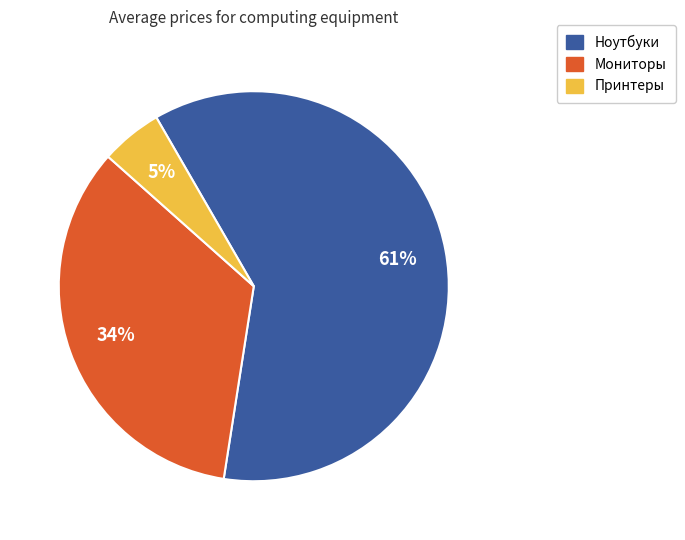

Count the number of slices in the pie.

3